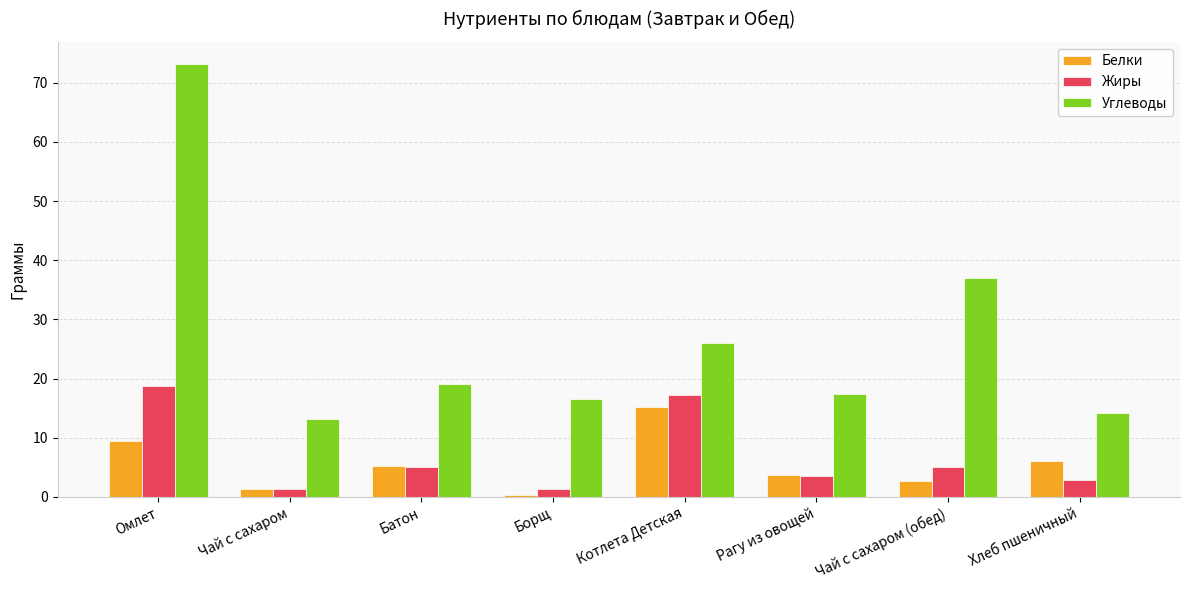

What is the spread (max minus min) of values at Рагу из овощей?

13.8